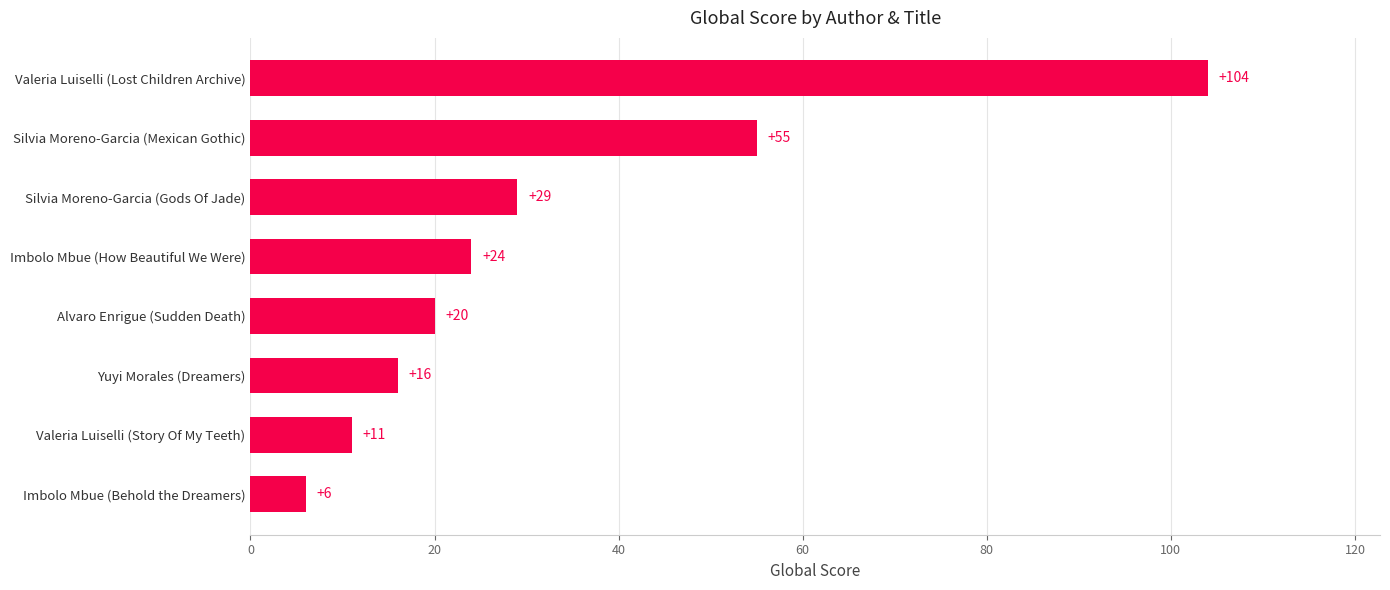

At which label is the value closest to 55?

Silvia Moreno-Garcia (Mexican Gothic)